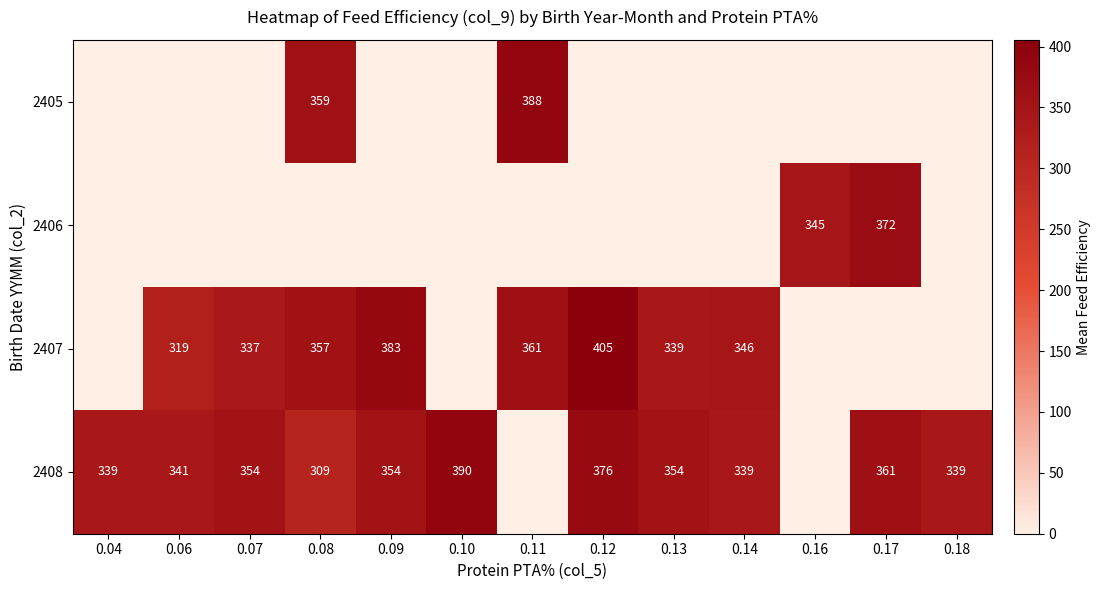

What is the total value across all series at 0.13?

693.0